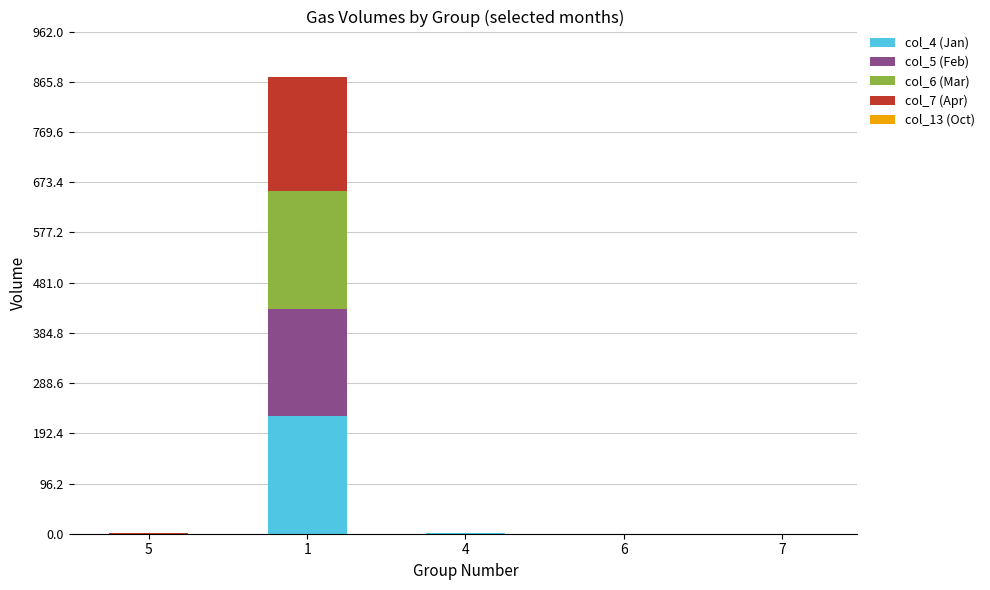

What position from the right is 1?

4